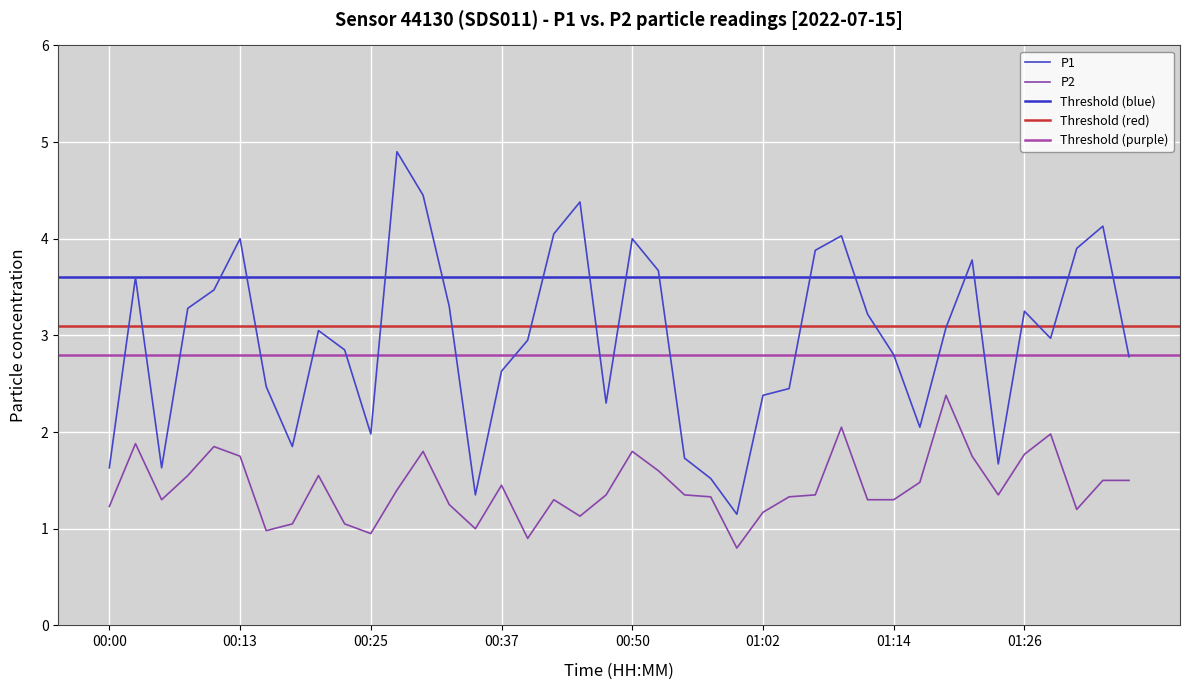

Reading left to right, what are all the values shown in this chart?

P1: 1.6	3.6	1.6	3.3	3.5	4.0	2.5	1.9	3.0	2.9	2.0	4.9	4.5	3.3	1.4	2.6	3.0	4.0	4.4	2.3	4.0	3.7	1.7	1.5	1.1	2.4	2.5	3.9	4.0	3.2	2.8	2.0	3.1	3.8	1.7	3.2	3.0	3.9	4.1	2.8
P2: 1.2	1.9	1.3	1.6	1.9	1.8	1.0	1.1	1.6	1.1	0.9	1.4	1.8	1.2	1.0	1.4	0.9	1.3	1.1	1.4	1.8	1.6	1.4	1.3	0.8	1.2	1.3	1.4	2.0	1.3	1.3	1.5	2.4	1.8	1.4	1.8	2.0	1.2	1.5	1.5